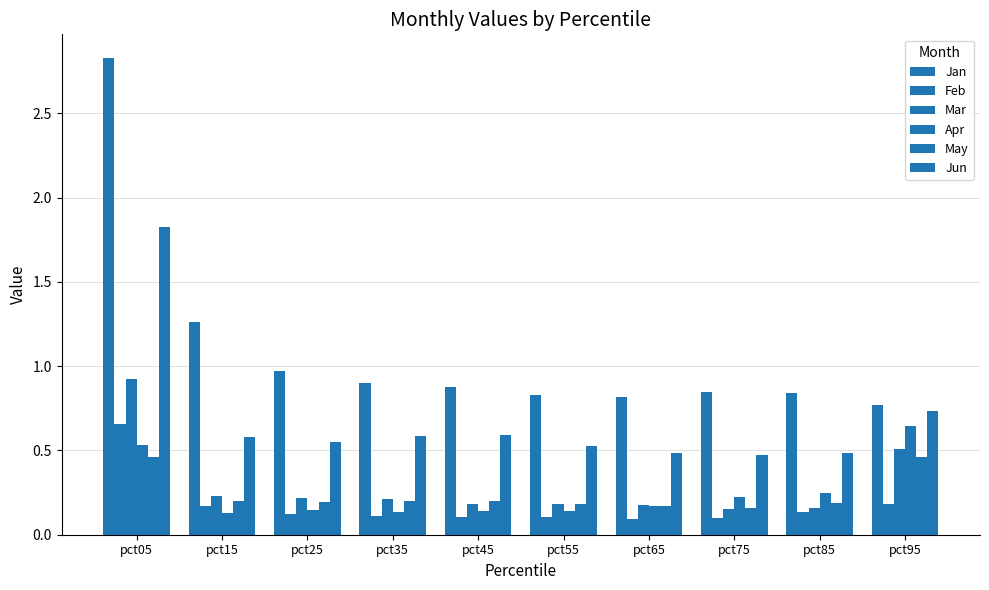

How many bars are there in total?

60